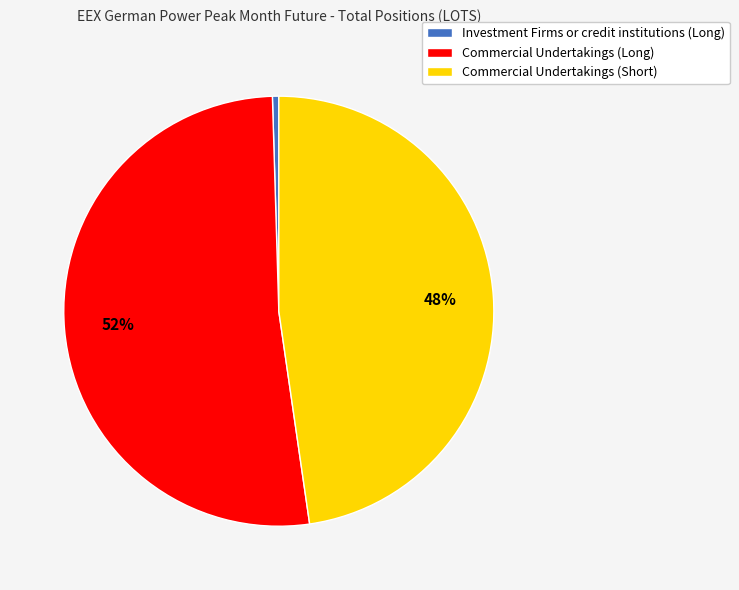

What is the ratio of the value at Commercial Undertakings (Long) to the value at Commercial Undertakings (Short)?

1.1